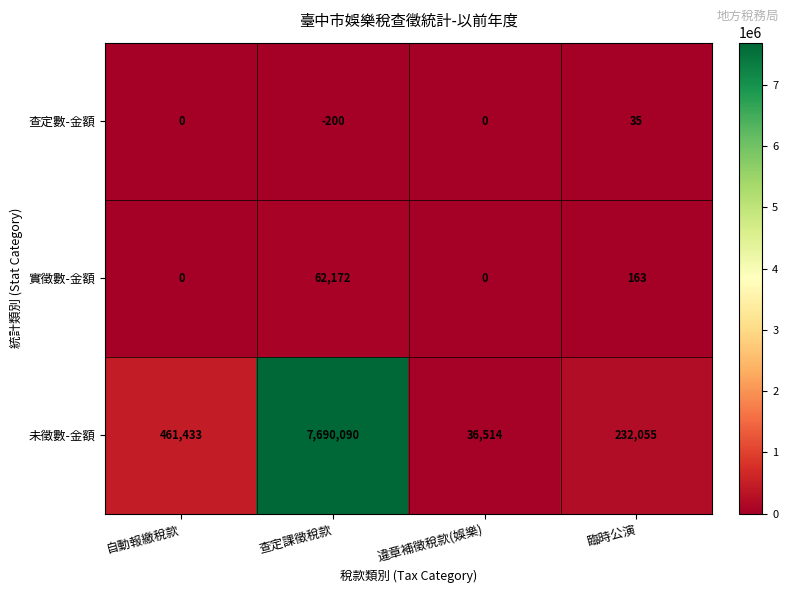

The 查定數-金額 series shows -337 at 查定課徵稅款. True or false?

False